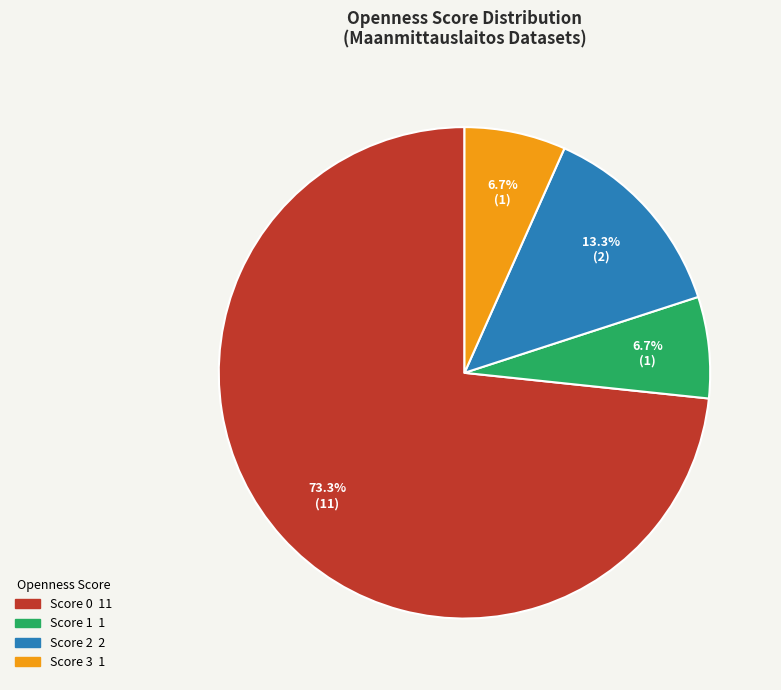

What percentage is NOT represented by Score 2?

86.7%